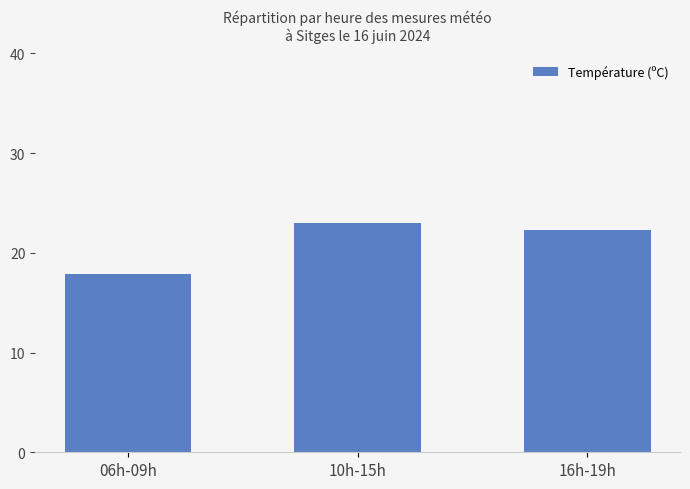

Count the number of data series in this chart.

1